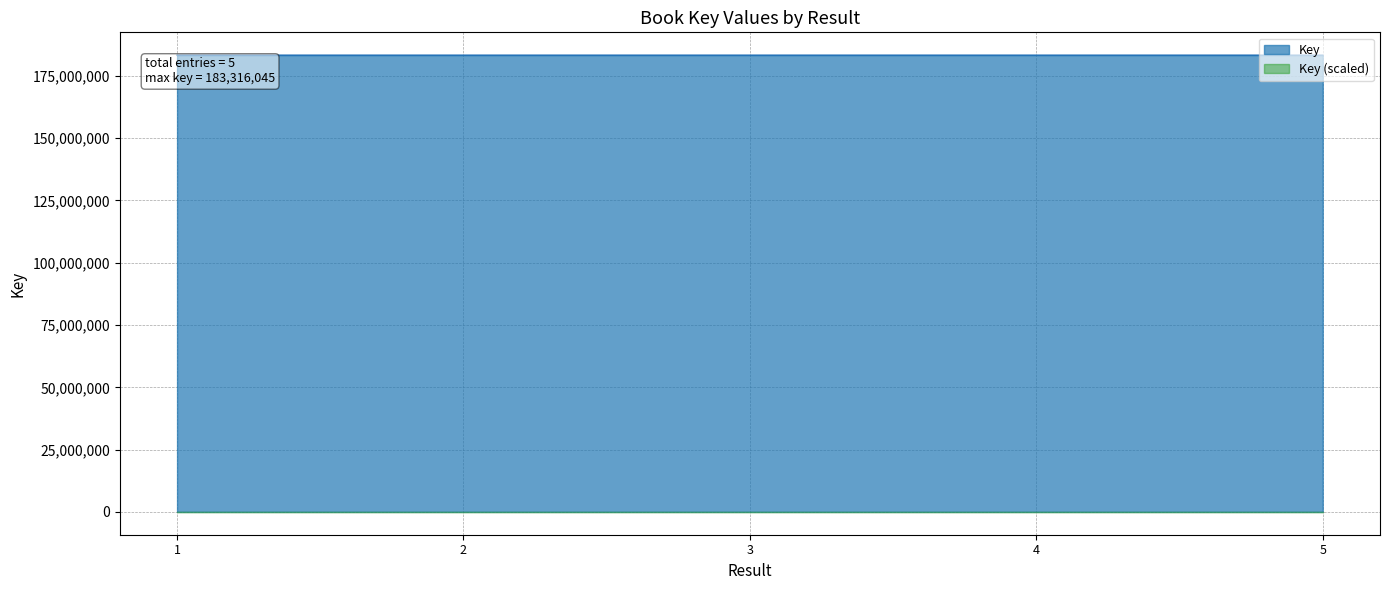

Where does the data first go above 183315800?

1